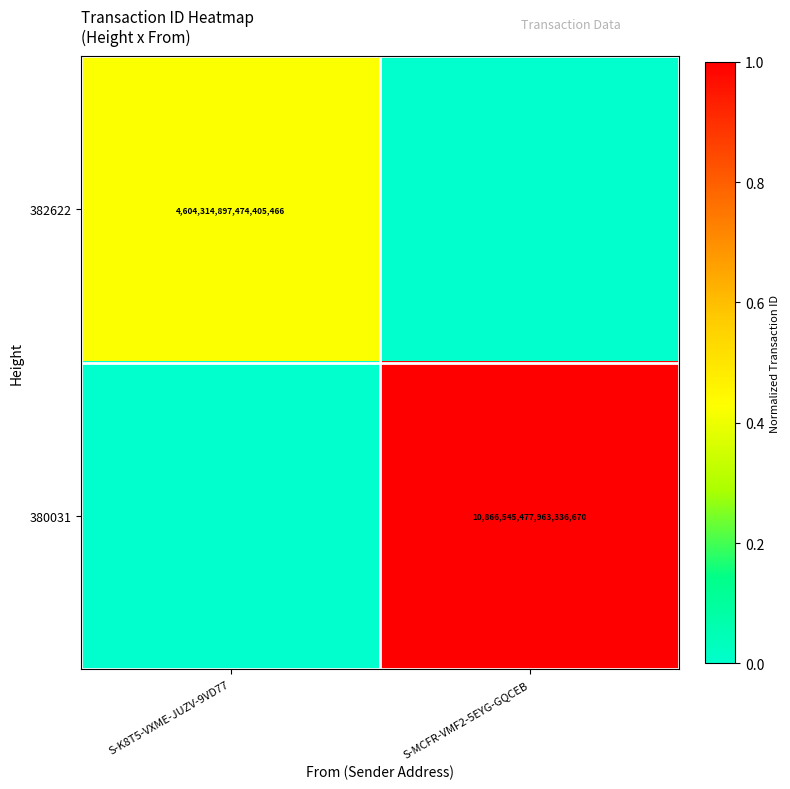

Is it true that 382622 equals 2958808392978959360 at S-K8T5-VXME-JUZV-9VD77?

False